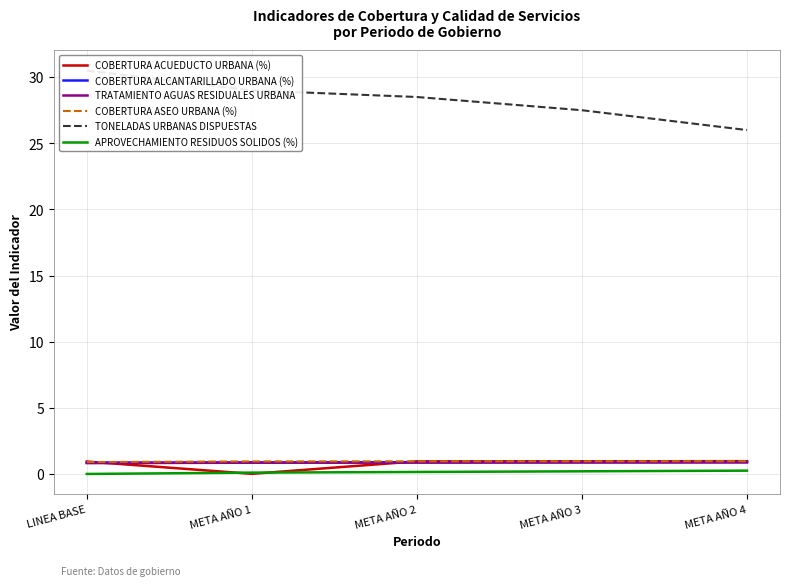

Reading right to left, extract all data points from this chart.

COBERTURA ACUEDUCTO URBANA (%): META AÑO 4=1.0	META AÑO 3=1.0	META AÑO 2=1.0	META AÑO 1=0.0	LINEA BASE=0.9
COBERTURA ALCANTARILLADO URBANA (%): META AÑO 4=0.9	META AÑO 3=0.9	META AÑO 2=0.9	META AÑO 1=0.9	LINEA BASE=0.9
TRATAMIENTO AGUAS RESIDUALES URBANA: META AÑO 4=0.9	META AÑO 3=0.9	META AÑO 2=0.9	META AÑO 1=0.8	LINEA BASE=0.8
COBERTURA ASEO URBANA (%): META AÑO 4=1.0	META AÑO 3=1.0	META AÑO 2=1.0	META AÑO 1=0.9	LINEA BASE=0.9
TONELADAS URBANAS DISPUESTAS: META AÑO 4=26.0	META AÑO 3=27.5	META AÑO 2=28.5	META AÑO 1=29.0	LINEA BASE=30.5
APROVECHAMIENTO RESIDUOS SOLIDOS (%): META AÑO 4=0.2	META AÑO 3=0.2	META AÑO 2=0.1	META AÑO 1=0.1	LINEA BASE=0.0